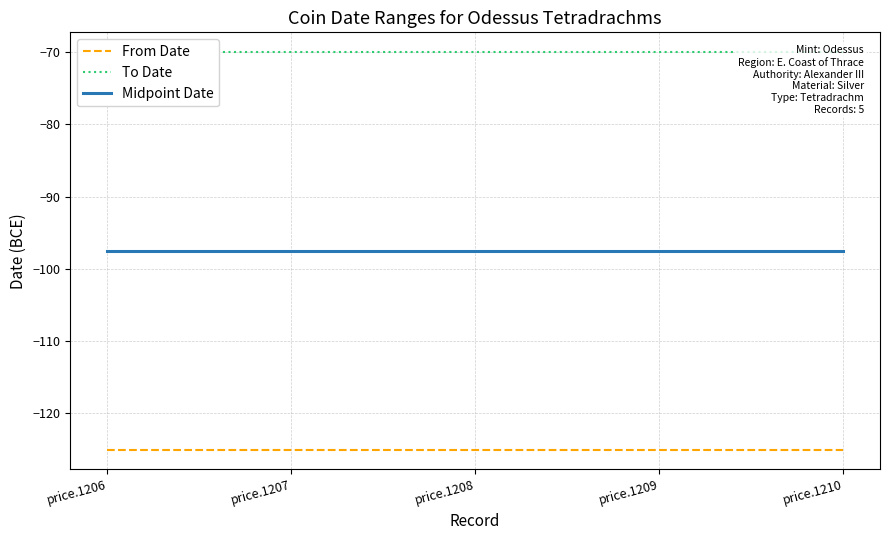

Does the chart have visible grid lines?

Yes